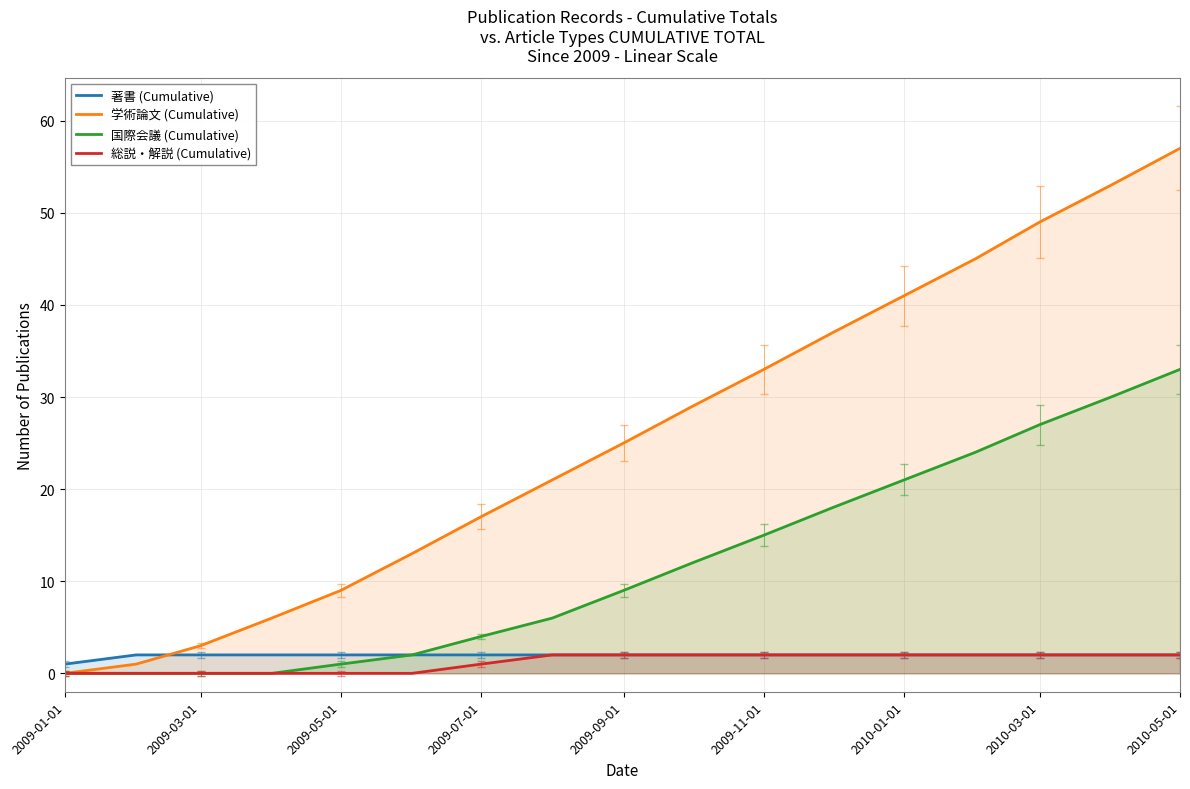

What is the difference between the maximum and minimum values in the 総説・解説 (Cumulative) series?

2